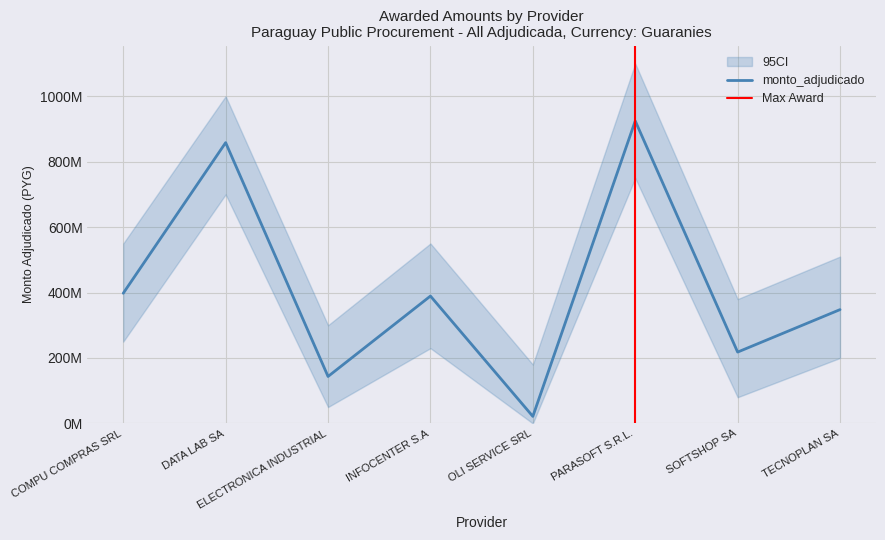

What is the change in value from OLI SERVICE SRL to PARASOFT S.R.L.?

+903084983